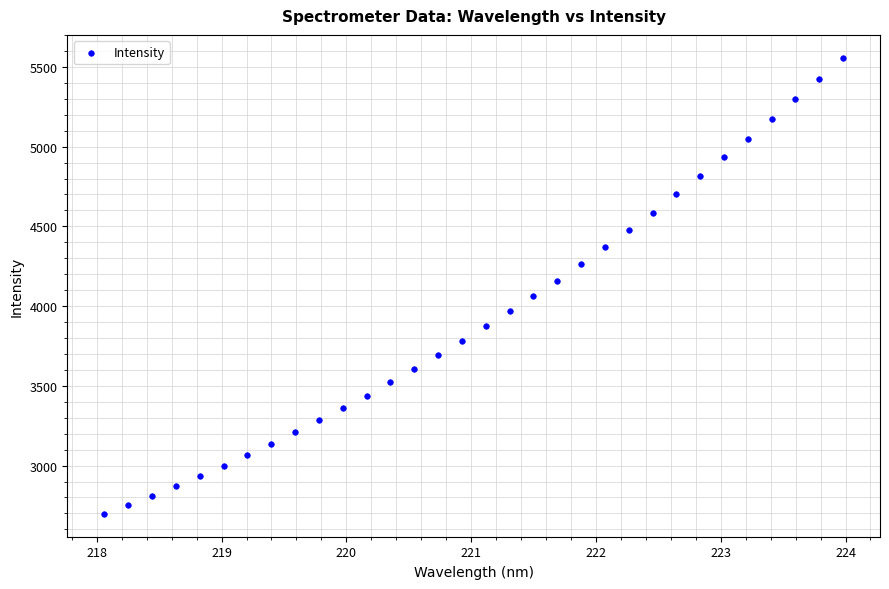

What is the range of X values (max minus min)?

5.9